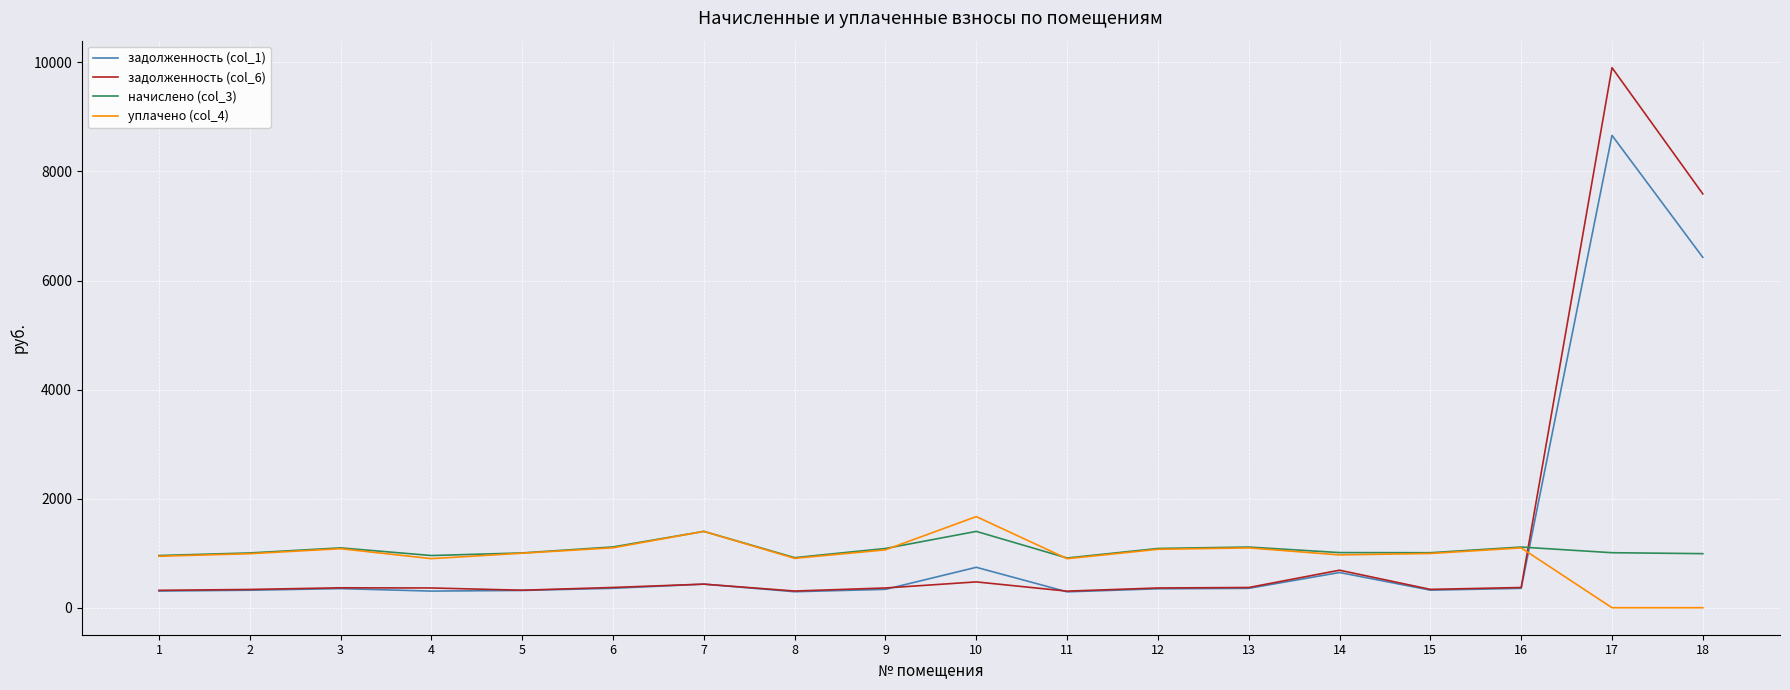

What is the average value of the задолженность (col_6) series?

1309.5